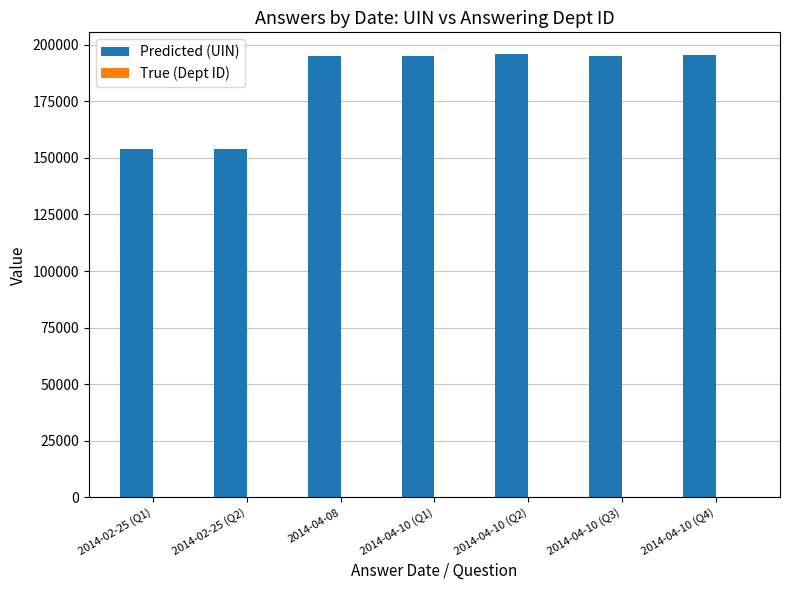

How many groups of bars are there?

7